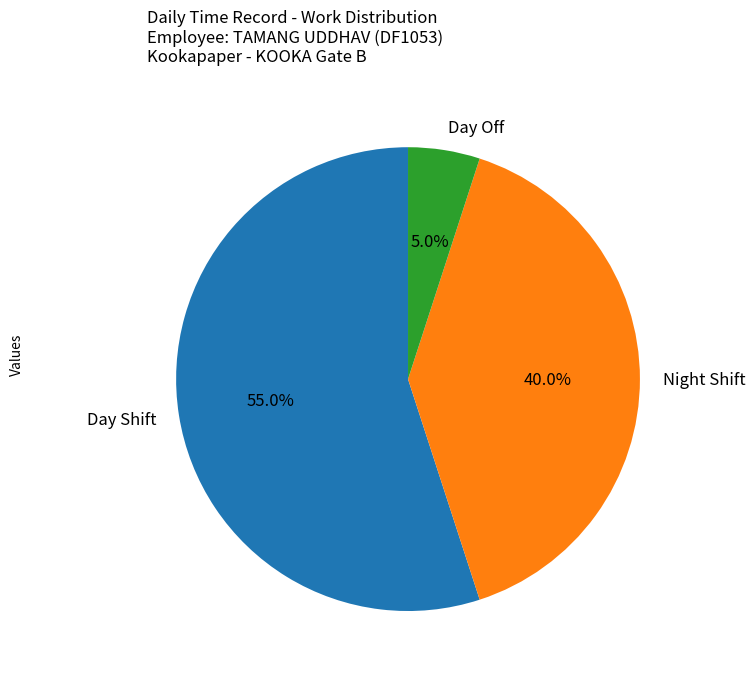

How many slices are in this pie chart?

3